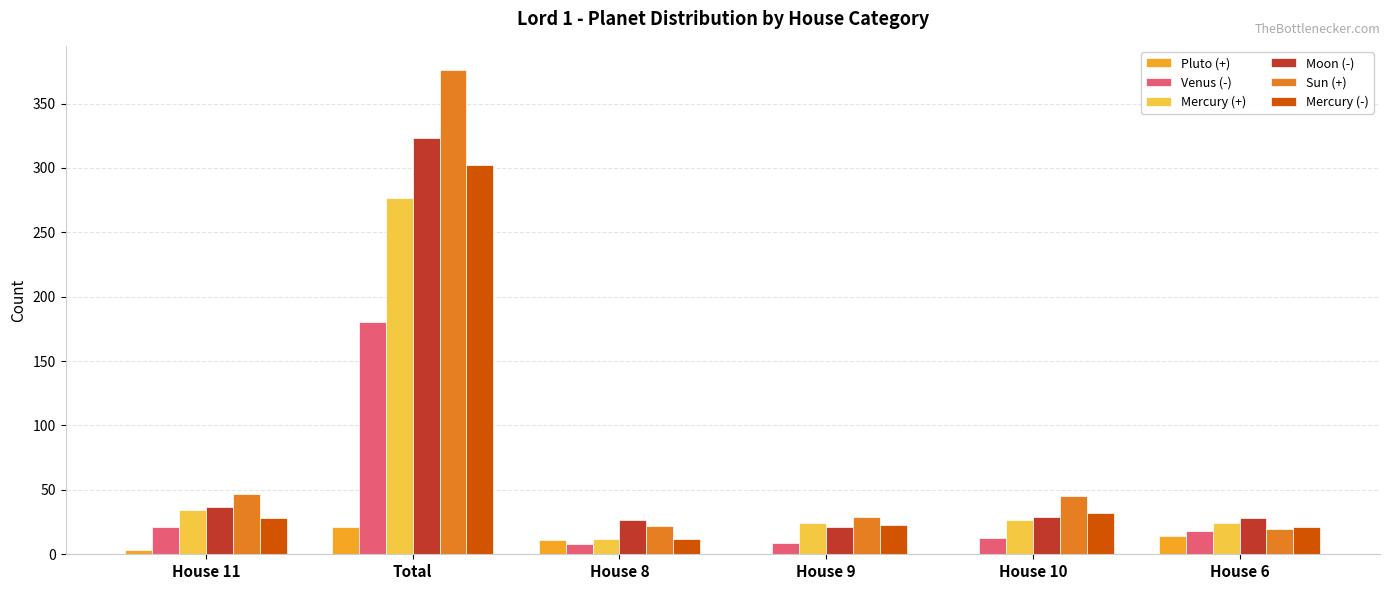

At which category does the chart reach its peak across all series?

Total